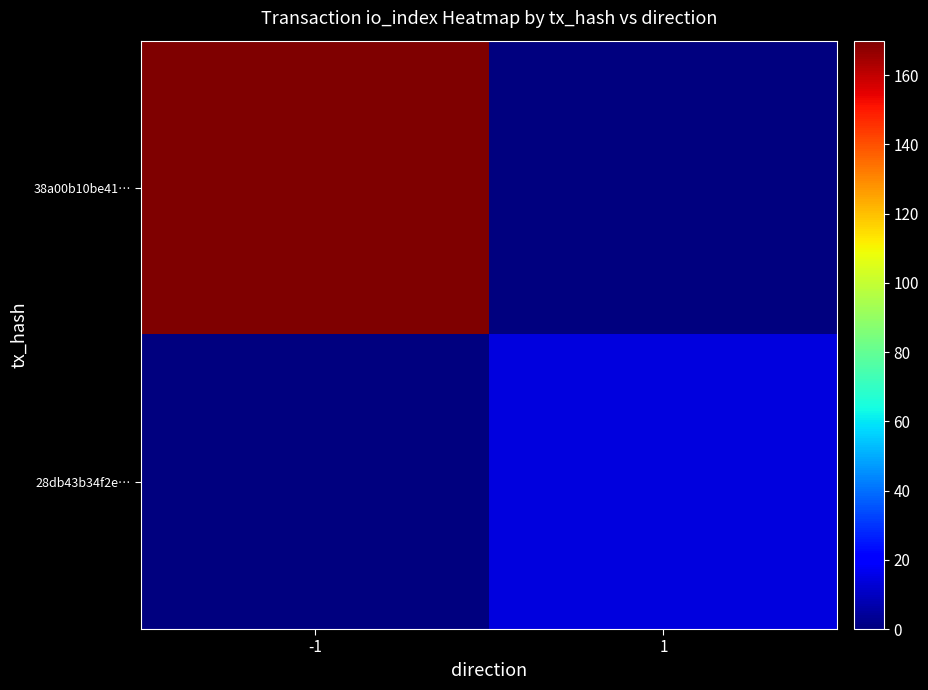

Between -1 and 1, which is larger?

-1